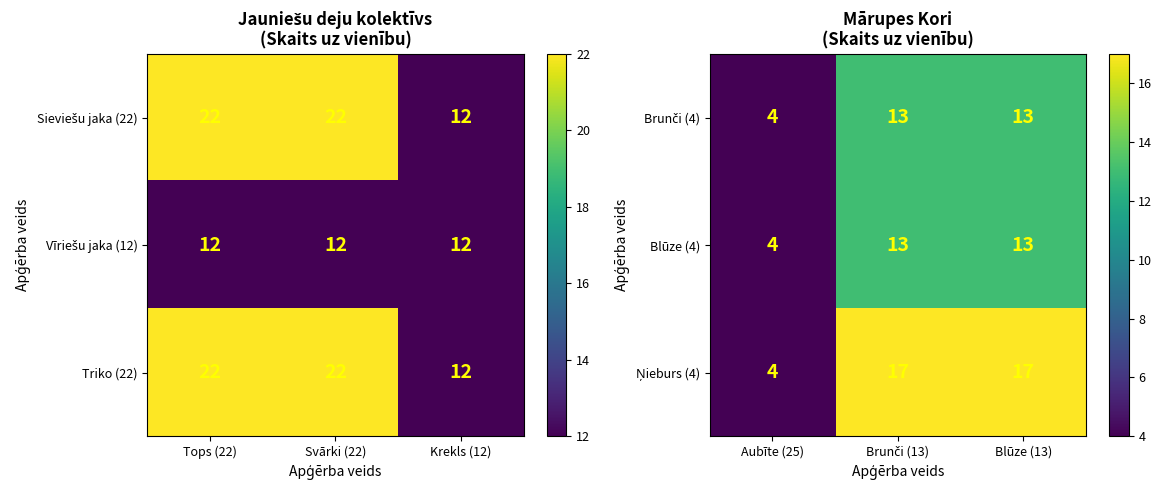

At which label is Blūze (4) closest to 8?

Aubīte (25)